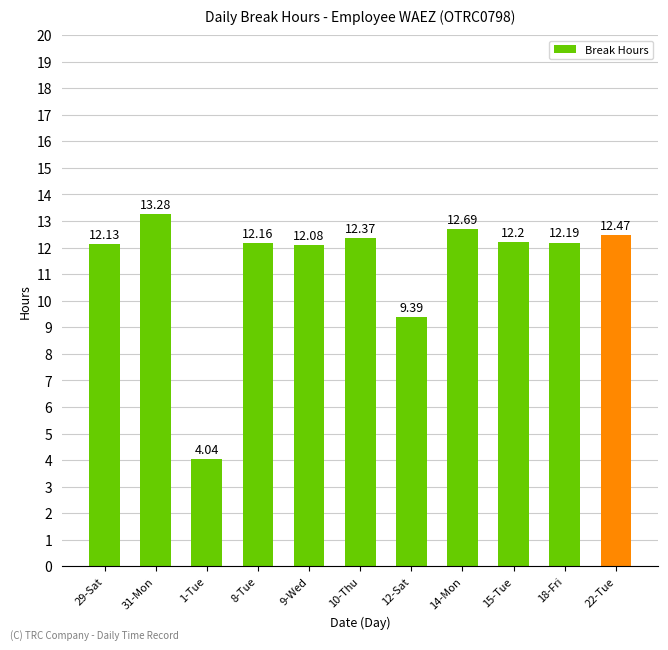

What is the difference between the maximum and minimum values?

9.2